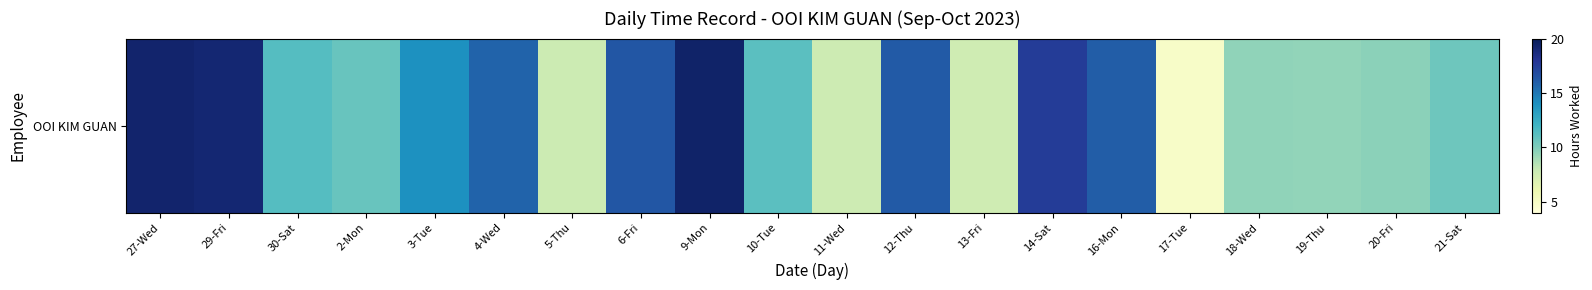

Which has a higher value, 21-Sat or 9-Mon?

9-Mon